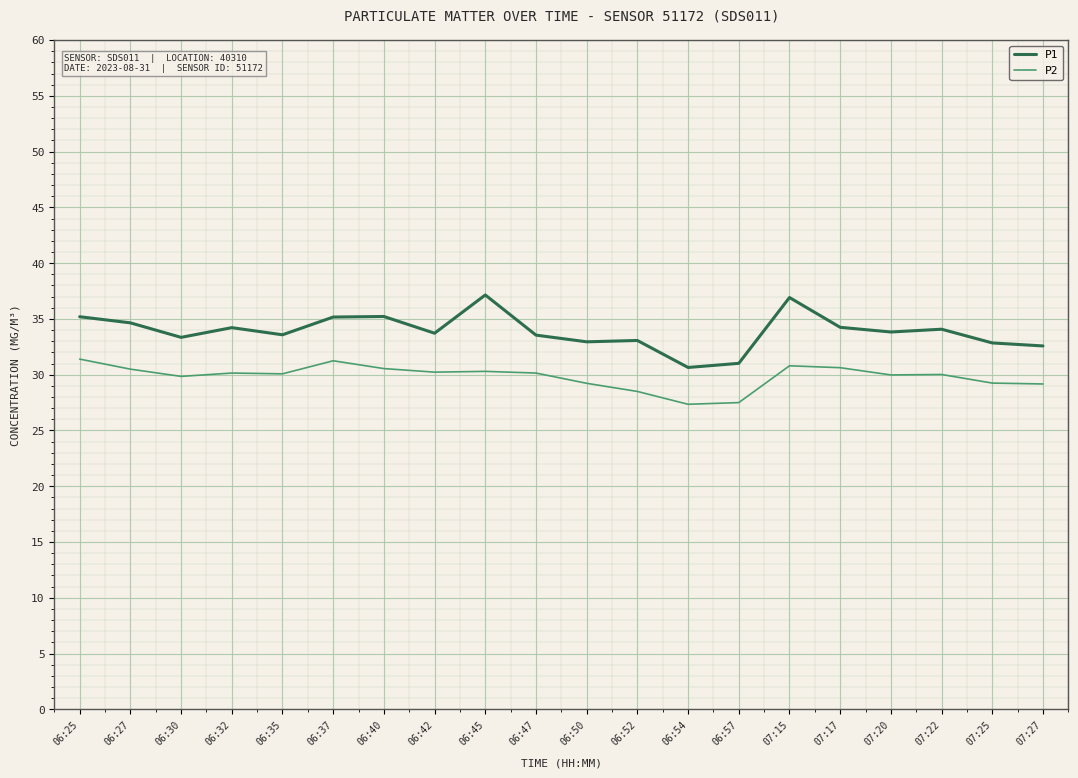

What position from the left is 07:15?

15